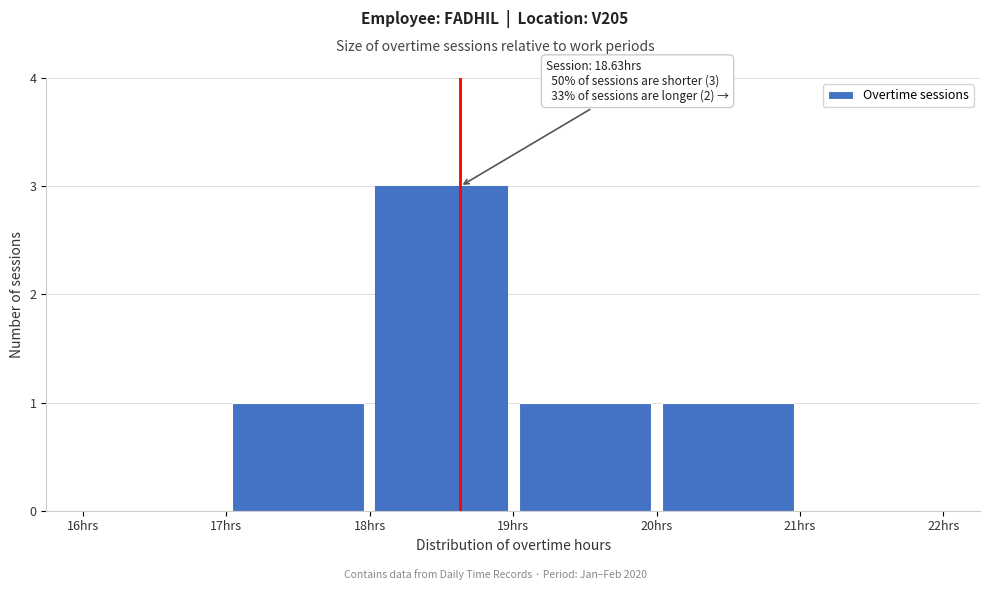

Over which range of the x-axis is the bar tallest?

18 to 19